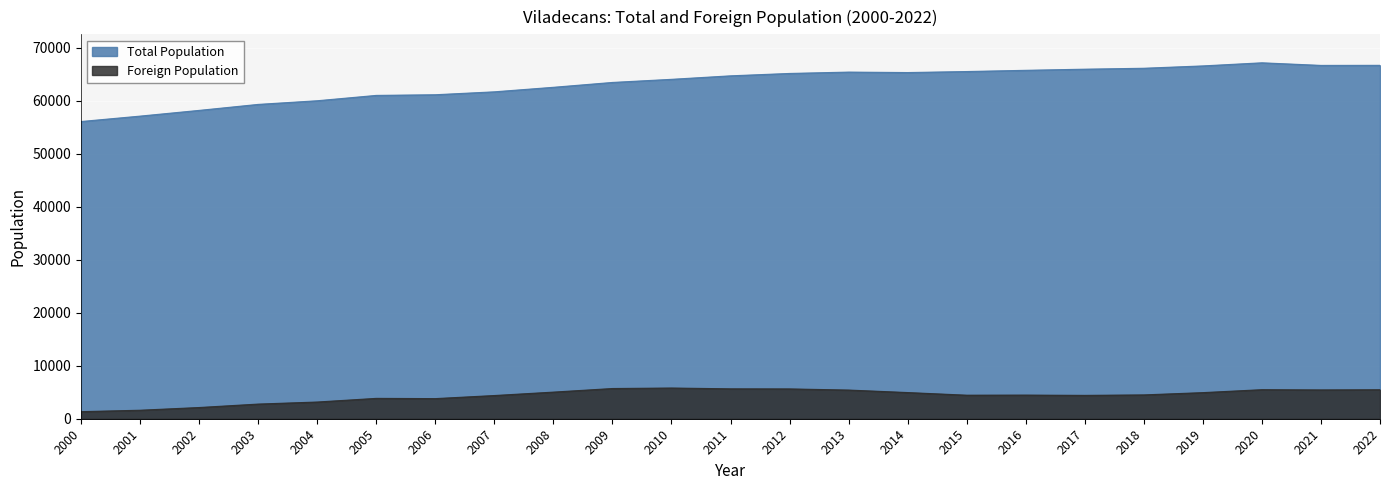

Which series has the largest range (max minus min)?

Total Population